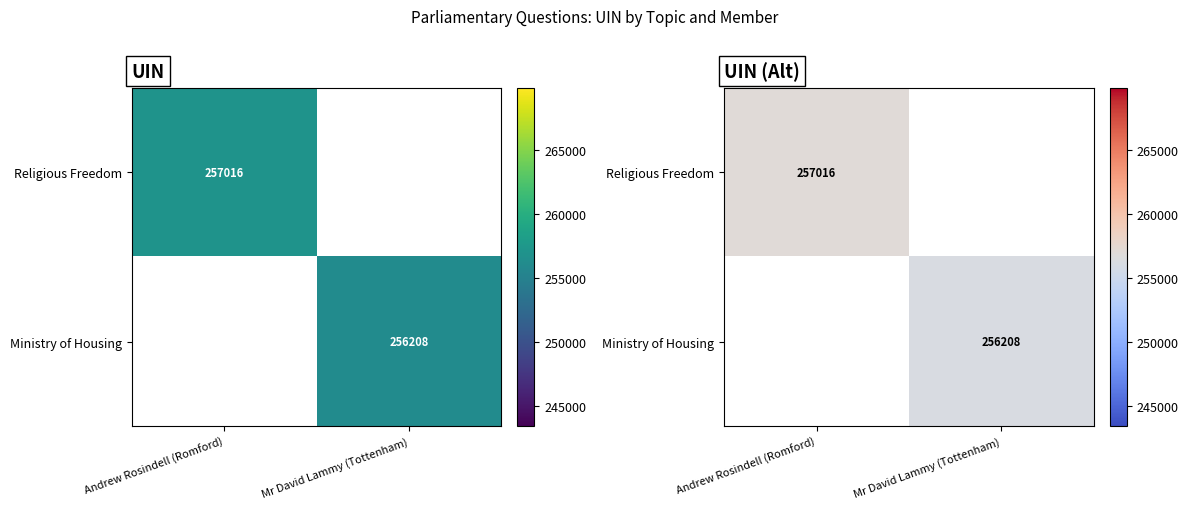

What is the minimum value shown in the chart?

256208.0